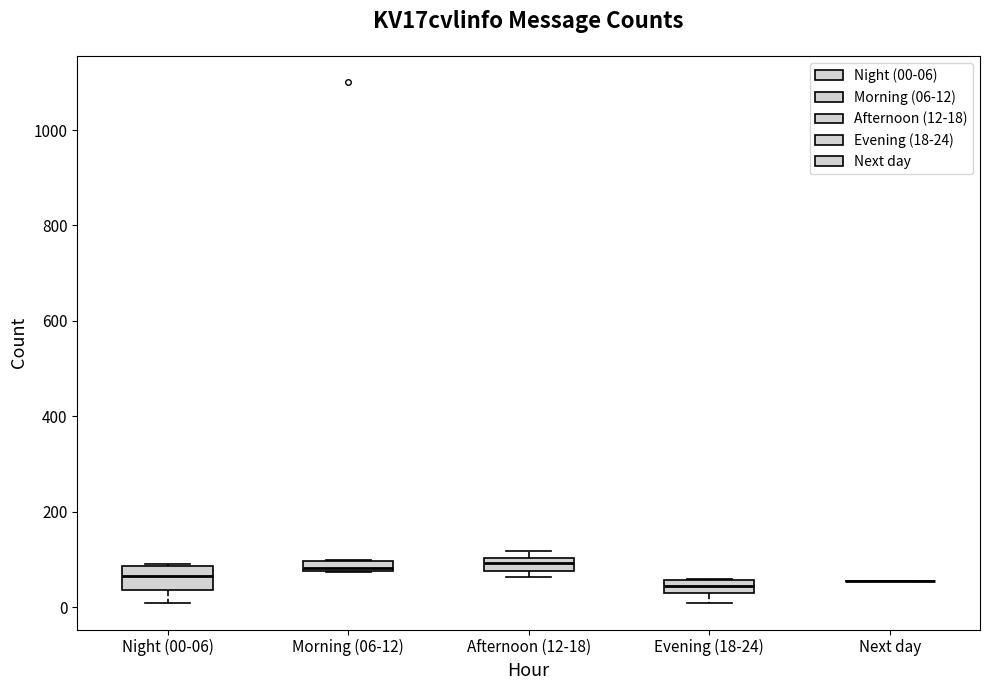

Where is the upper edge of the box for Morning (06-12) on the y-axis? The values are not printed on the chart, so give them approximately, as read against the axis.

100